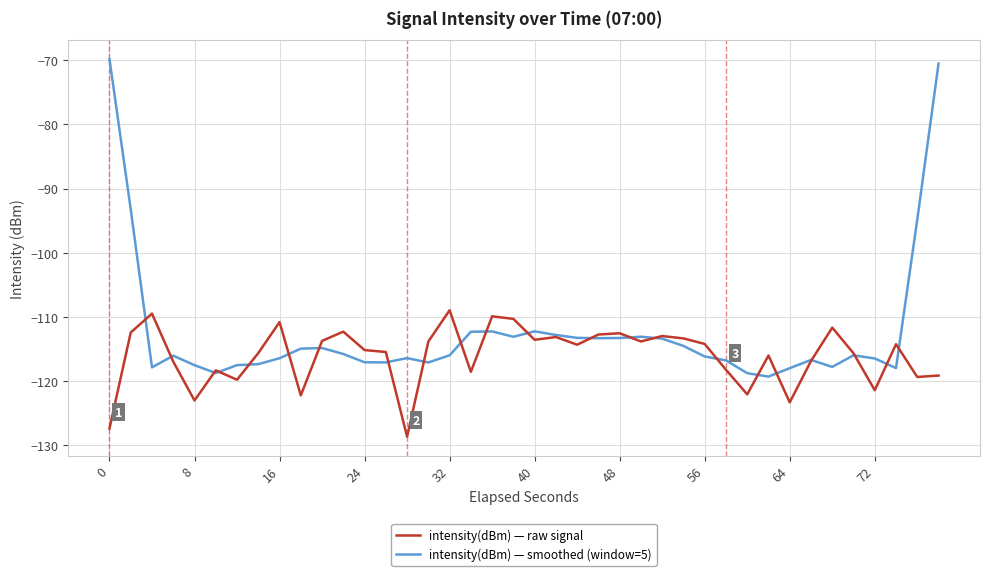

Rank the series by their maximum value, from highest to lowest.

intensity(dBm) — smoothed (window=5), intensity(dBm) — raw signal